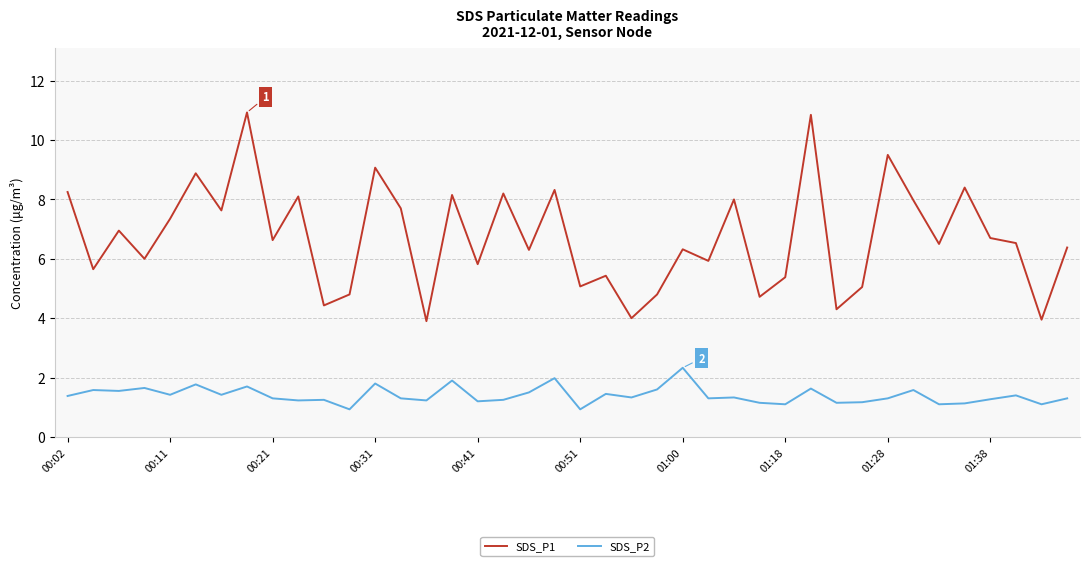

True or false: SDS_P1 and SDS_P2 intersect in this chart.

False